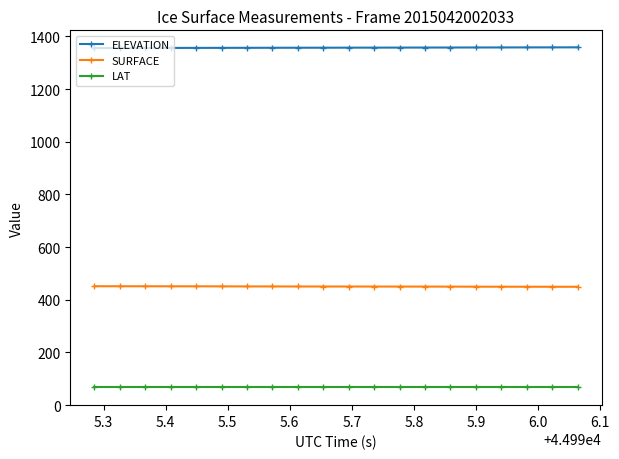

Does the chart display data point markers on the line(s)?

Yes